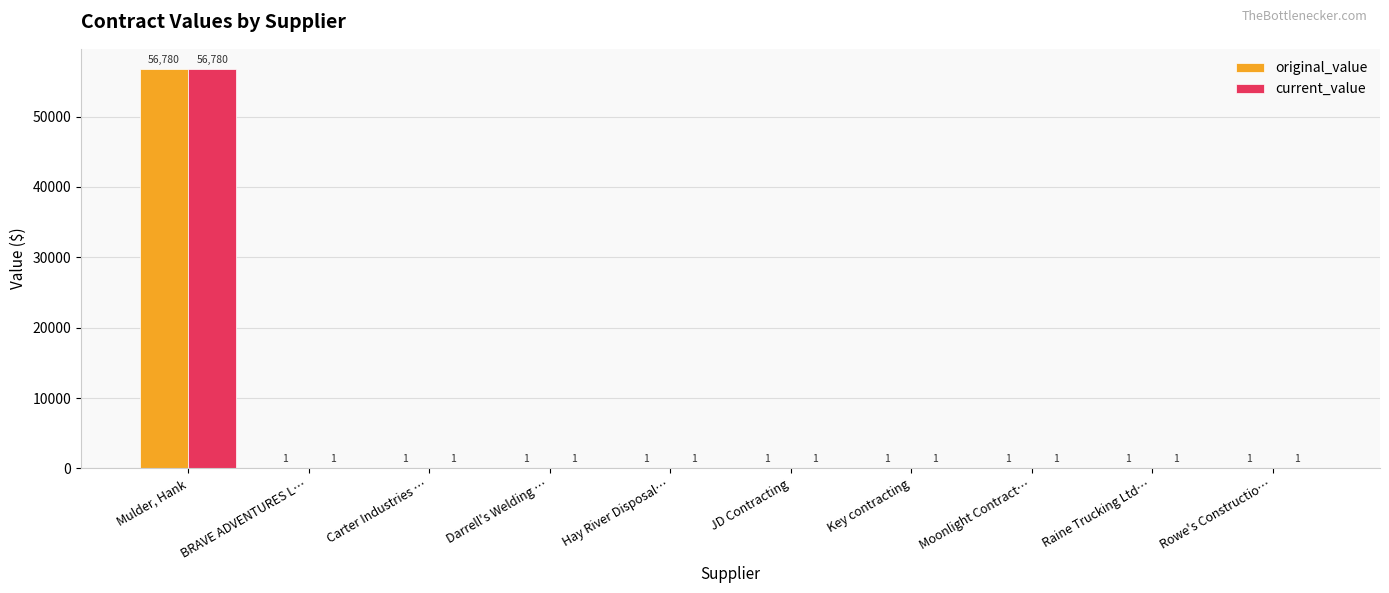

True or false: original_value has a value of 1 at BRAVE ADVENTURES L….

True